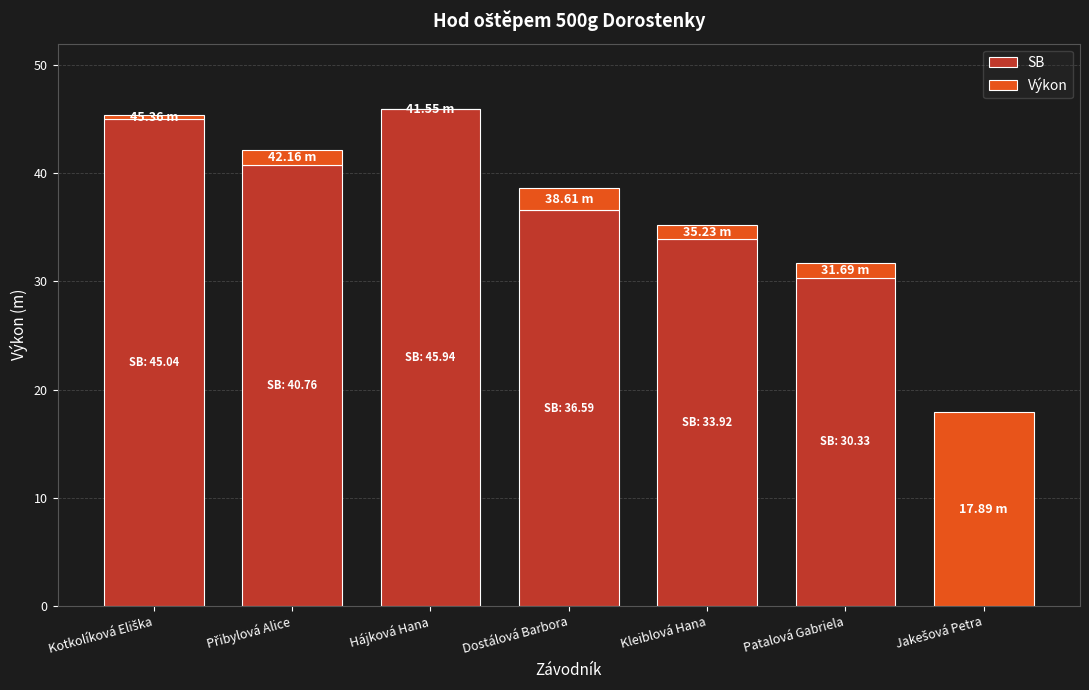

How many categories are shown in the chart?

7